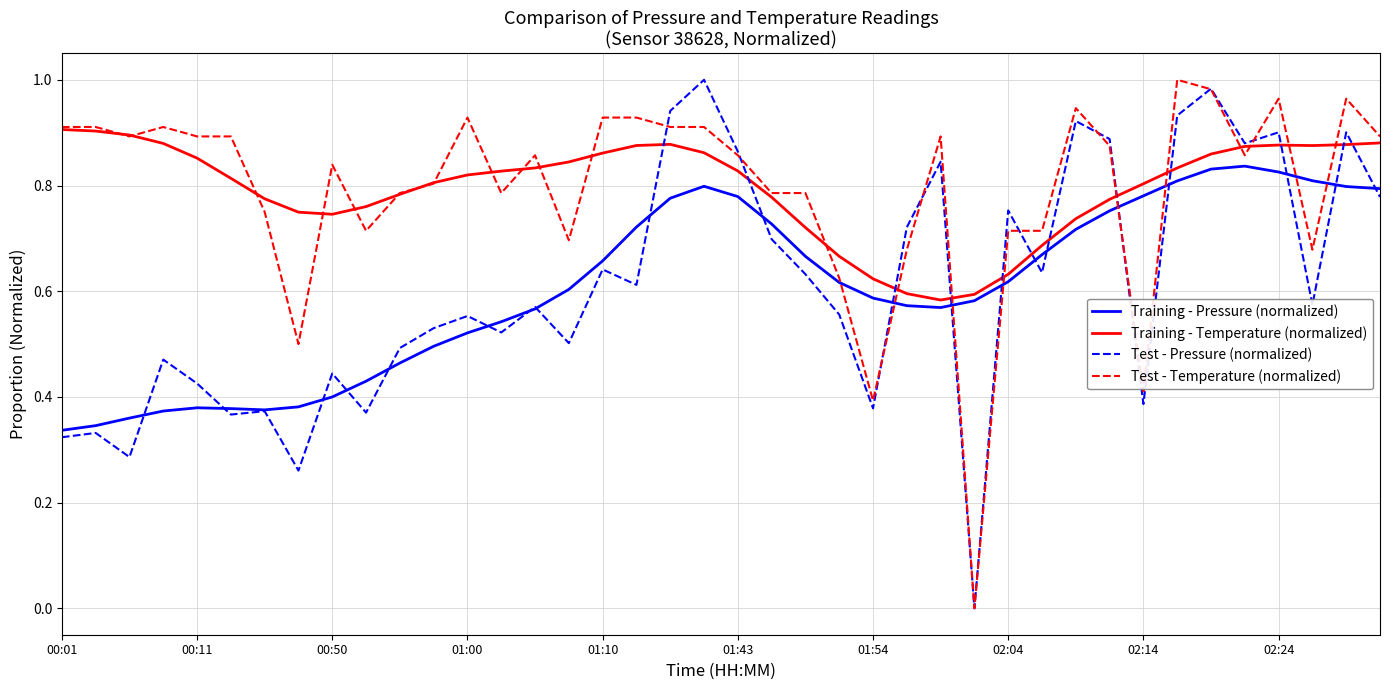

True or false: Training - Pressure (normalized) and Training - Temperature (normalized) cross at least once.

False